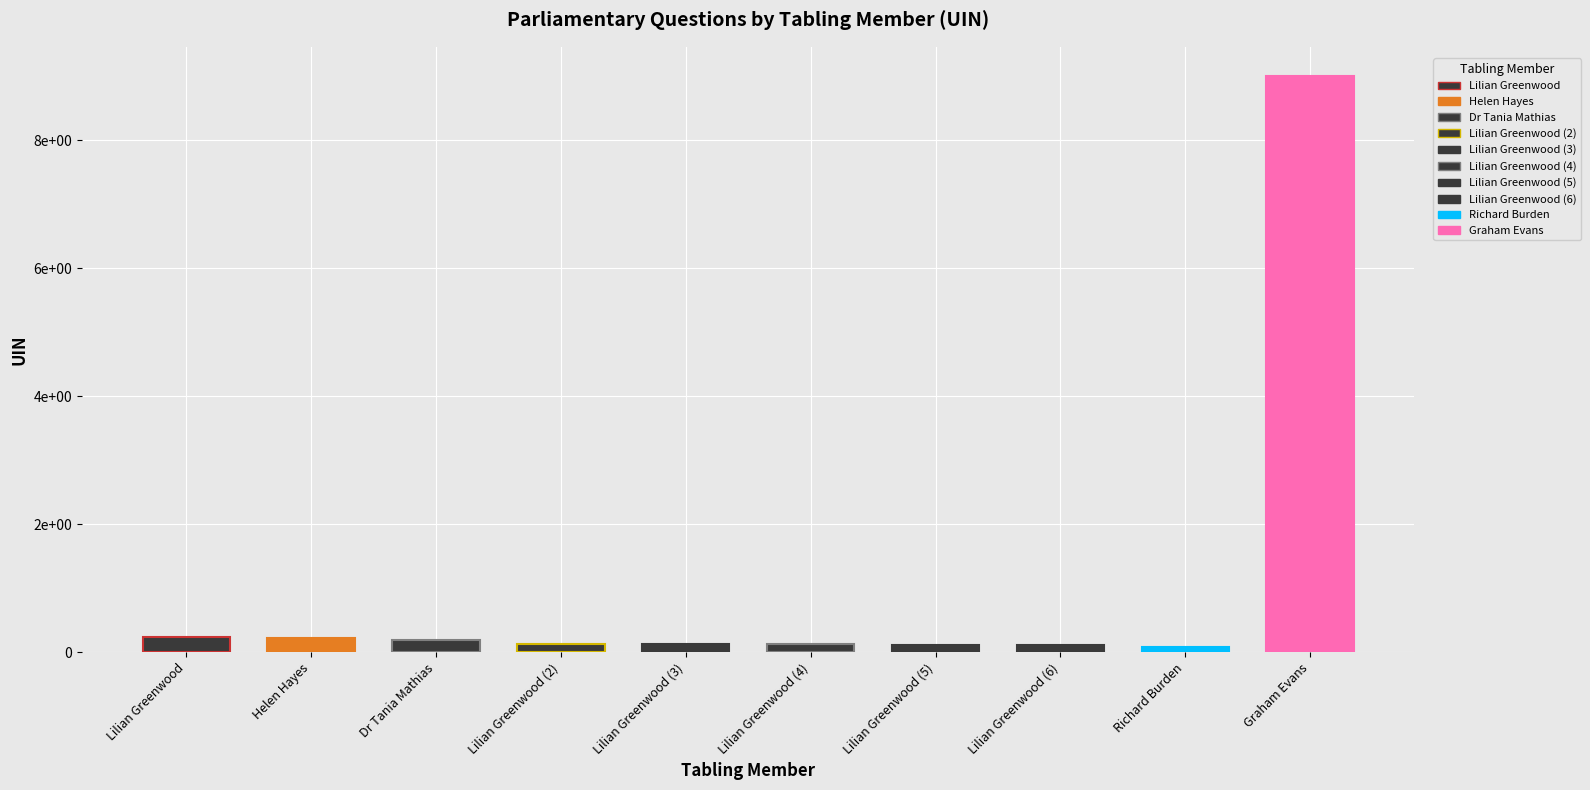

The chart shows a value of 35669 at Dr Tania Mathias. True or false?

False